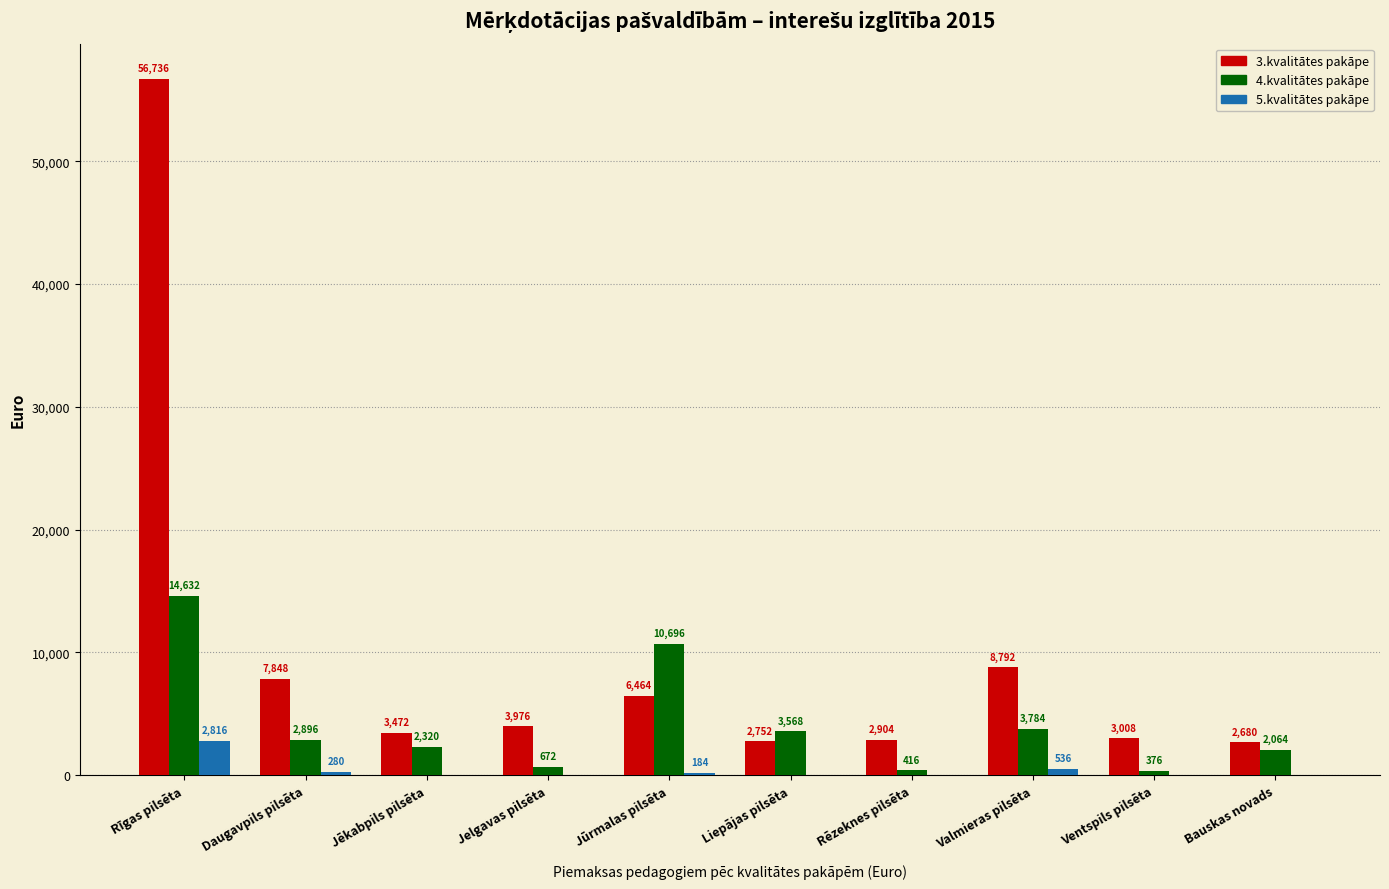

Which series changed the most between Jelgavas pilsēta and Jūrmalas pilsēta?

4.kvalitātes pakāpe